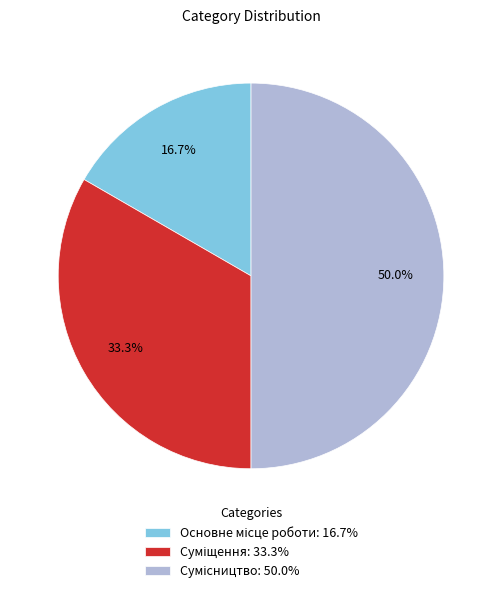

True or false: Основне місце роботи accounts for 30% of the total.

False